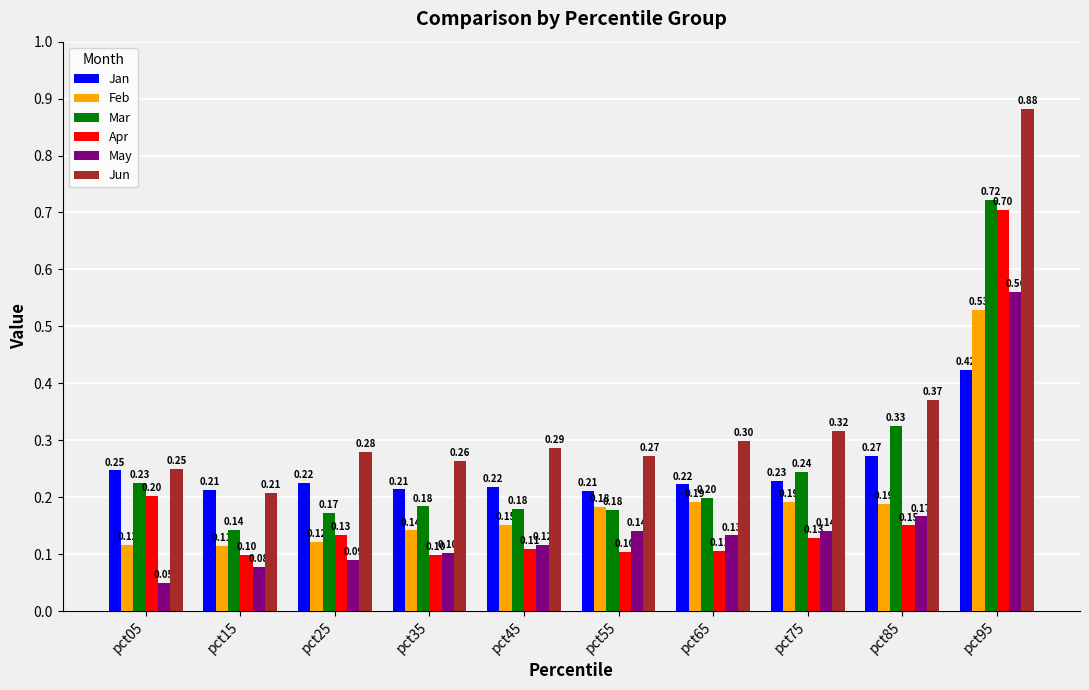

How many bars are there in each group?

6